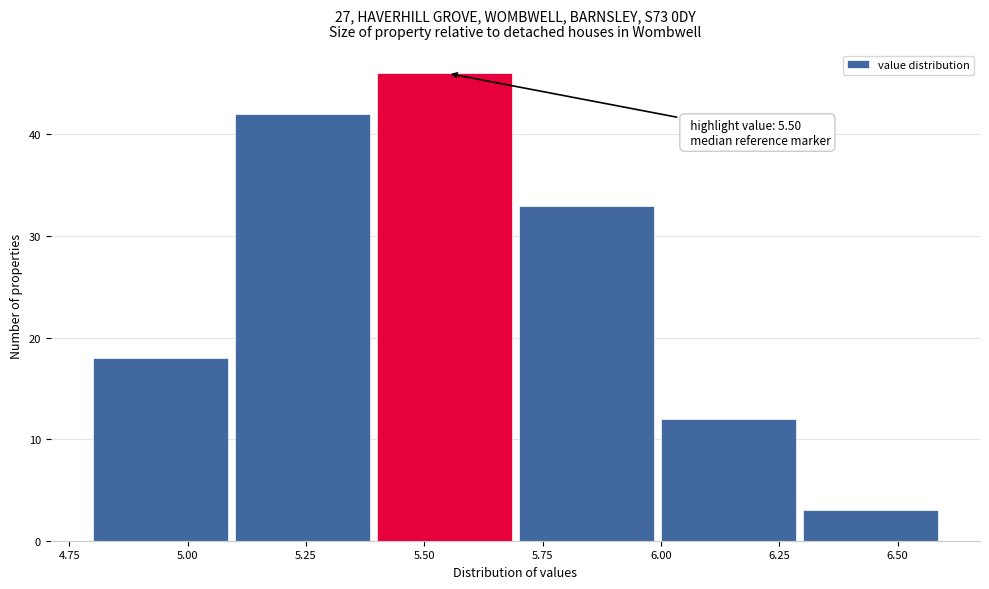

Over which range of the x-axis is the bar tallest?

5.4 to 5.7